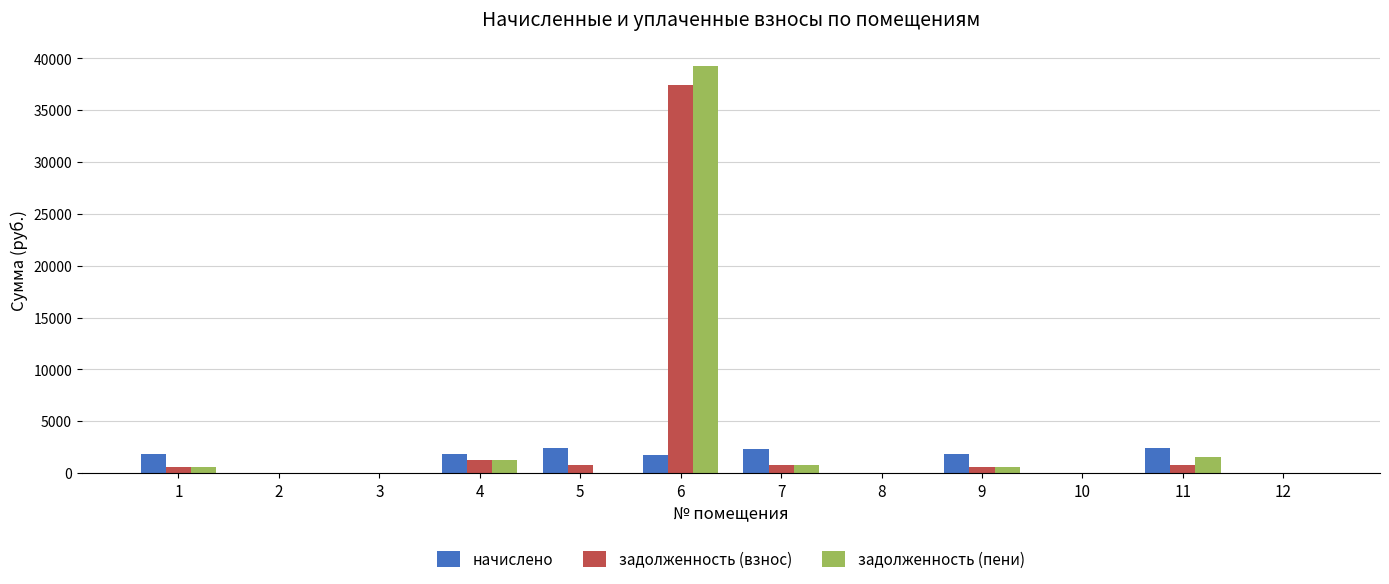

True or false: задолженность (взнос) has a value of 1251.3 at 4.

True